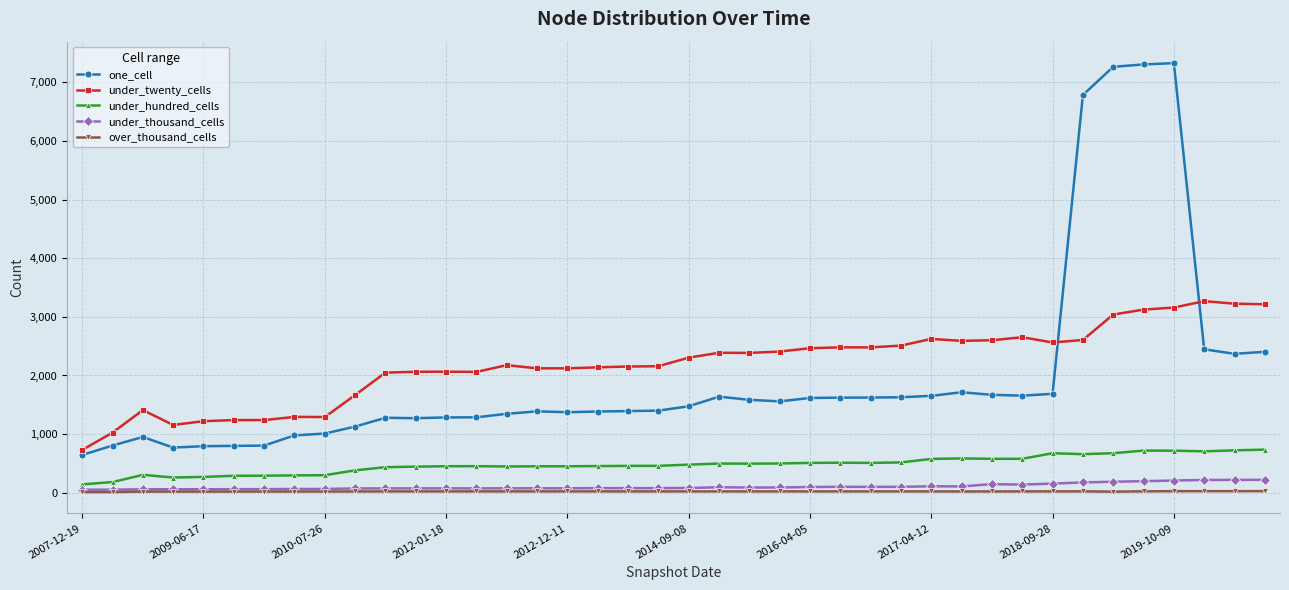

What is the minimum value for one_cell?

645